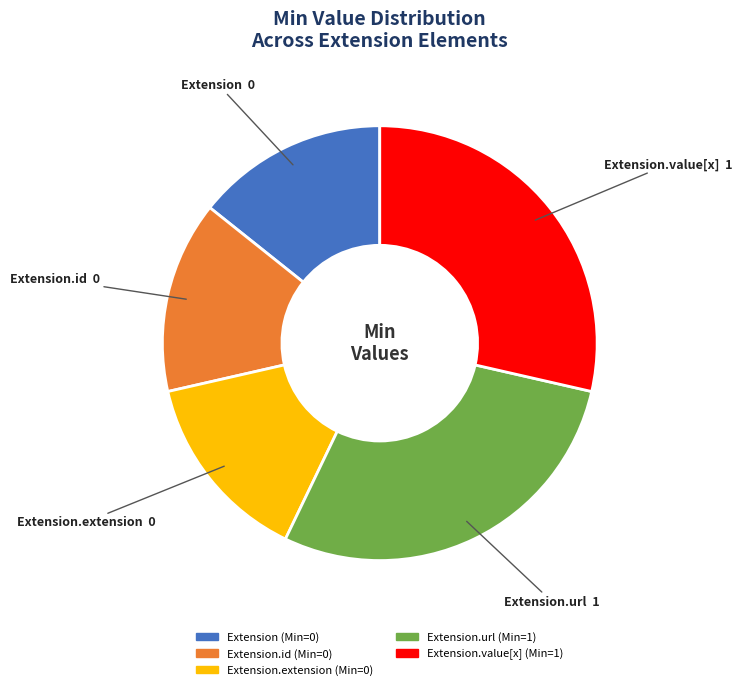

Is there a majority slice in this chart?

No